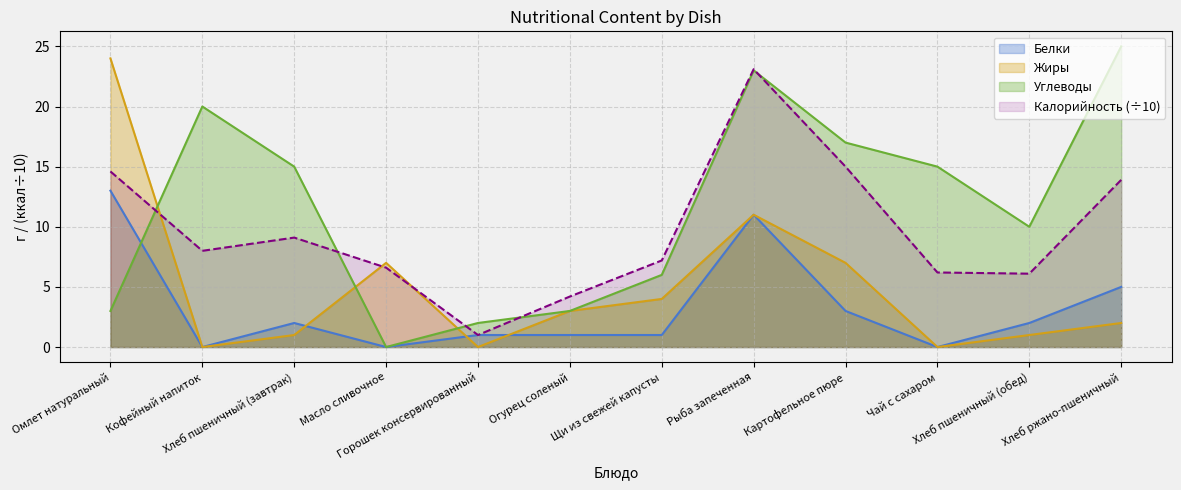

Reading left to right, list all the values displayed in this chart.

Калорийность: 14.6	8.0	9.1	6.6	1.0	4.2	7.2	23.1	15.0	6.2	6.1	13.9
Белки: 13.0	0.0	2.0	0.0	1.0	1.0	1.0	11.0	3.0	0.0	2.0	5.0
Жиры: 24.0	0.0	1.0	7.0	0.0	3.0	4.0	11.0	7.0	0.0	1.0	2.0
Углеводы: 3.0	20.0	15.0	0.0	2.0	3.0	6.0	23.0	17.0	15.0	10.0	25.0